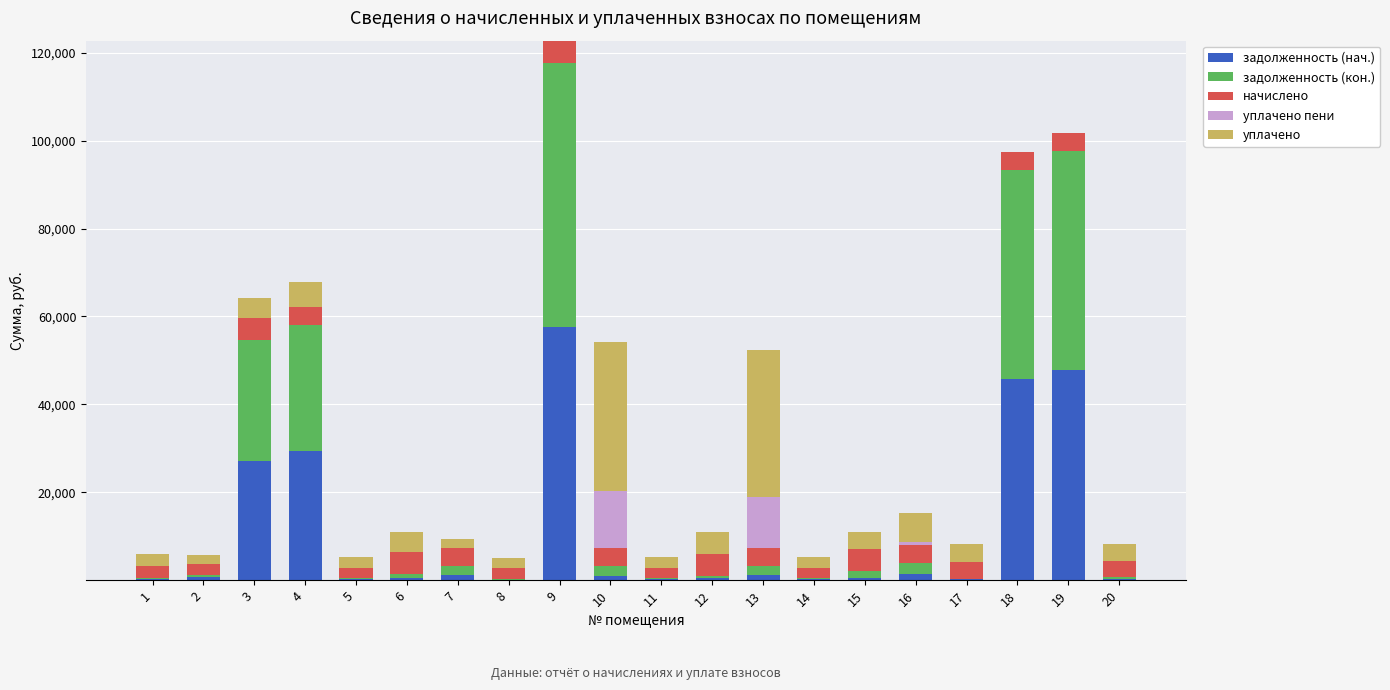

What is the highest value of the задолженность (нач.) series?

57685.5